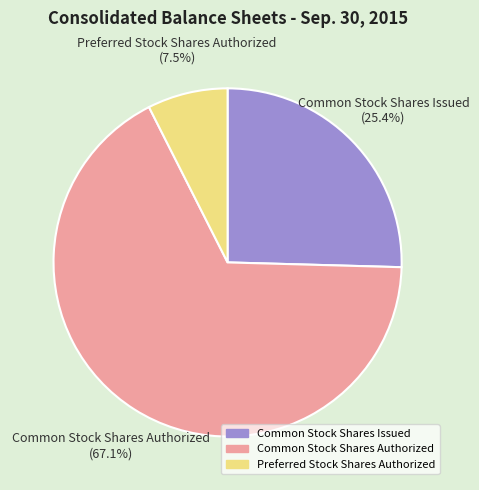

Approximately how many times larger is the value at Common Stock Shares Issued compared to Preferred Stock Shares Authorized?

3.4